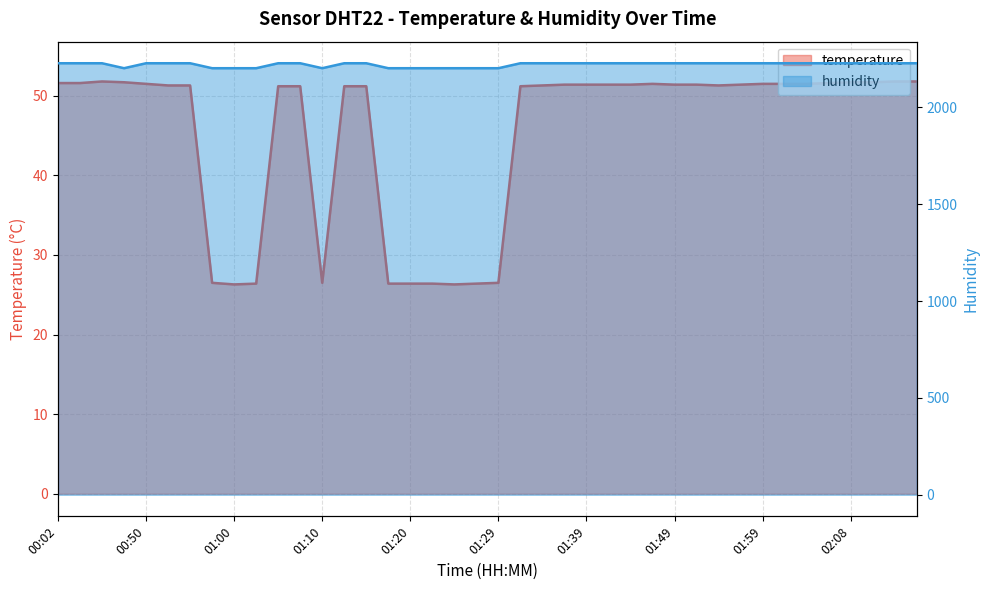

The temperature series shows 51.7 at 00:48. True or false?

True